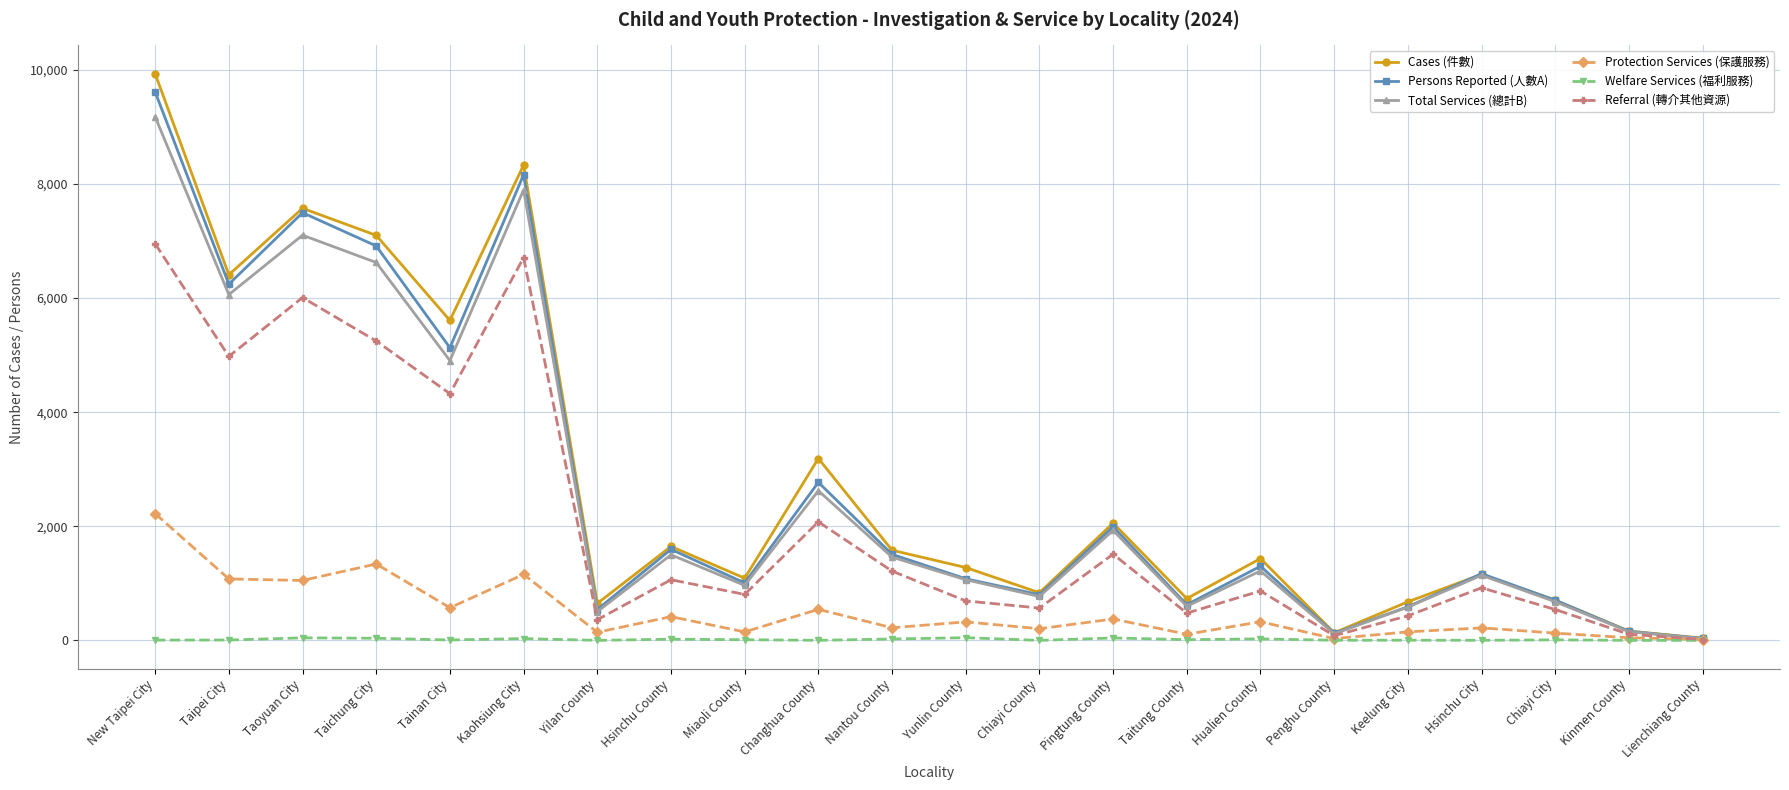

What is the average value of the Total Services (總計B) series?

2595